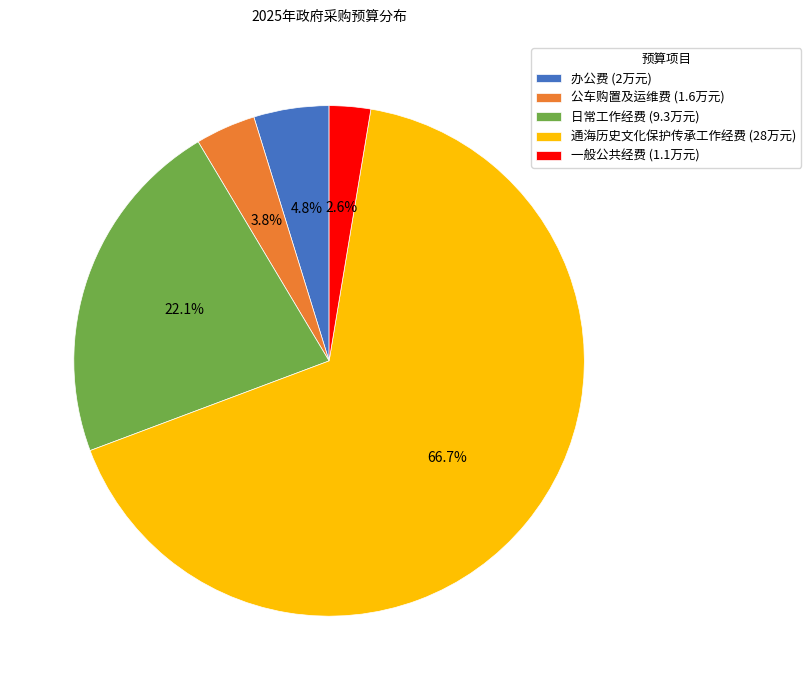

Does 通海历史文化保护传承工作经费 account for over 50% of the chart?

Yes